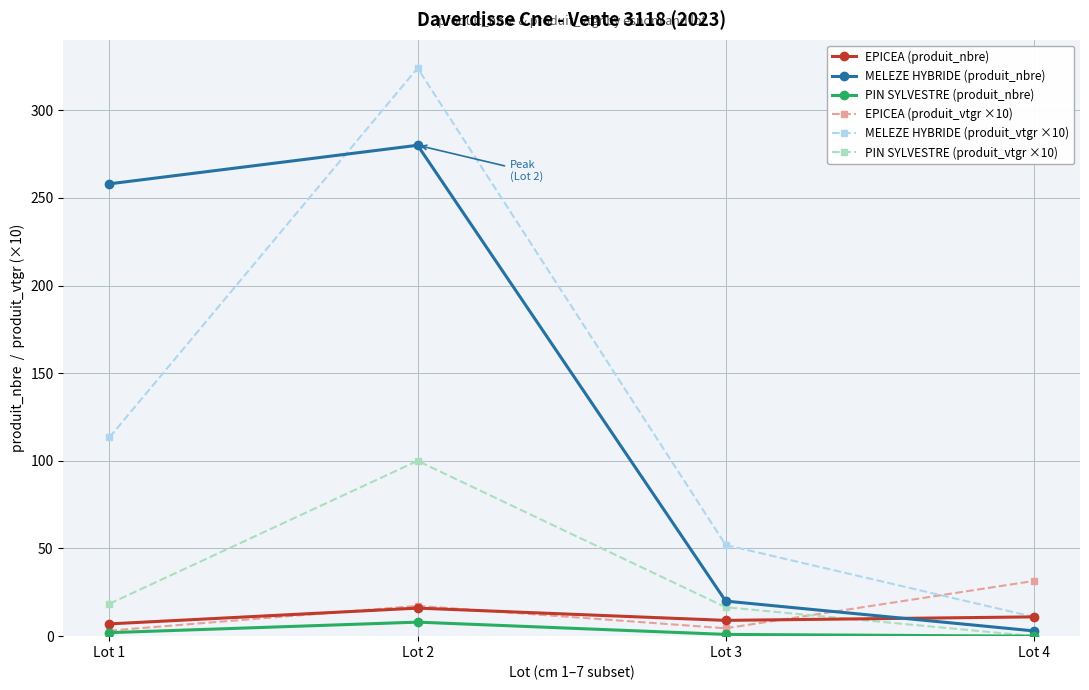

Read the EPICEA (produit_nbre) value at Lot 4.

11.0